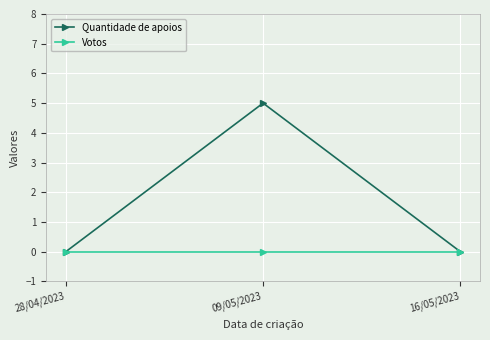

Reading left to right, list all the values displayed in this chart.

Quantidade de apoios: 28/04/2023=0	09/05/2023=5	16/05/2023=0
Votos: 28/04/2023=0	09/05/2023=0	16/05/2023=0